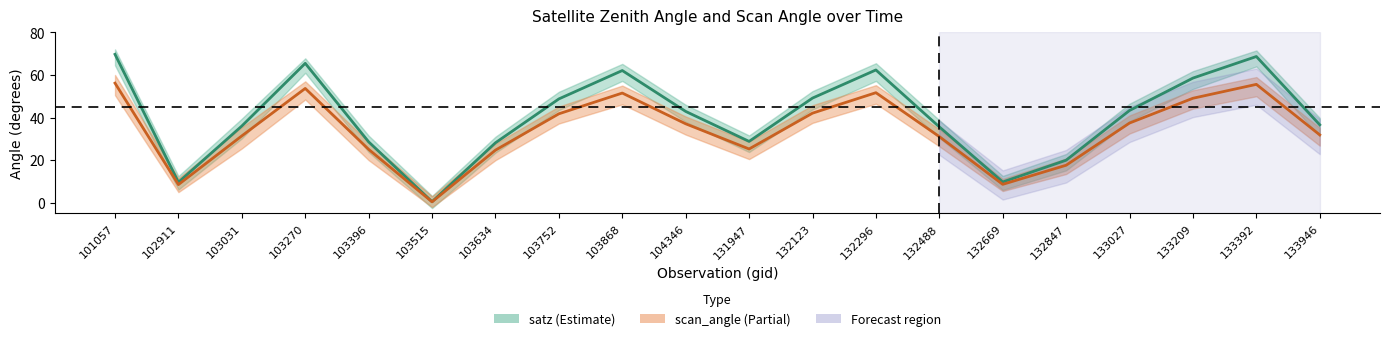

List the series in order of their peak value, lowest first.

scan_angle_lower, scan_angle_center, scan_angle_upper, satz_lower, satz_center, satz_upper